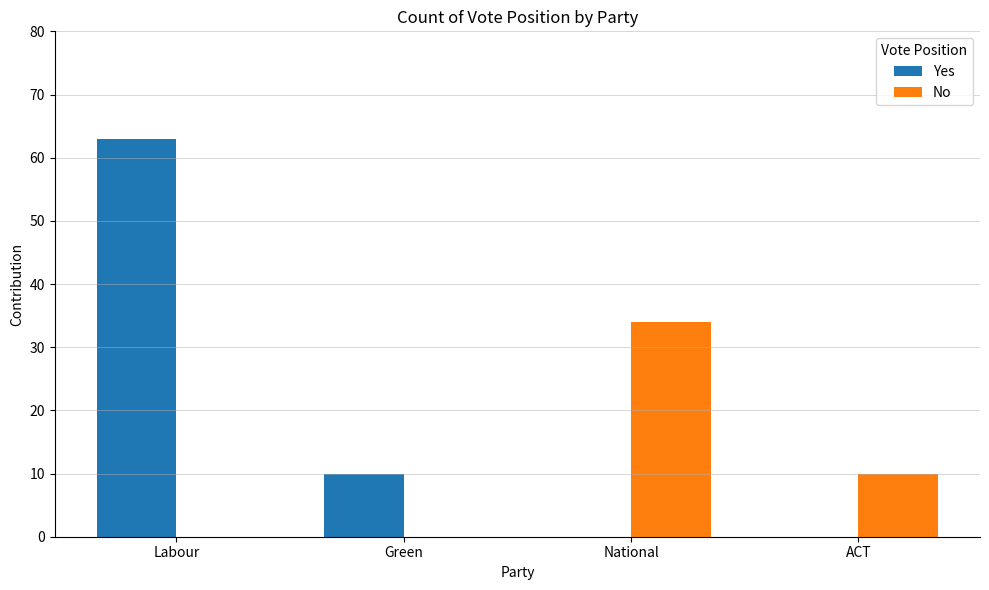

How many groups of bars are there?

4